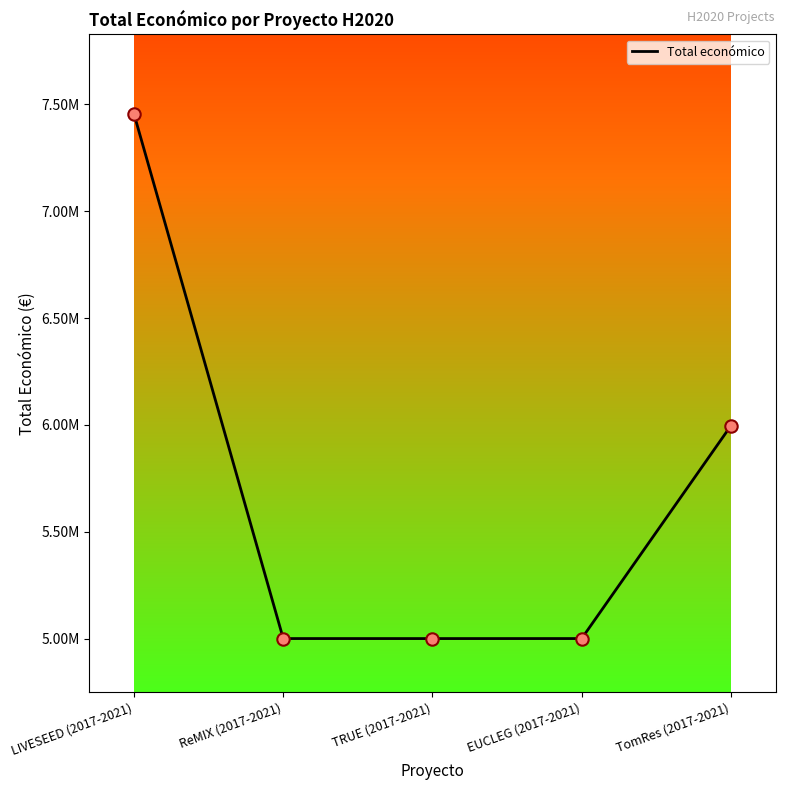

Between TRUE (2017-2021) and LIVESEED (2017-2021), which is larger?

LIVESEED (2017-2021)